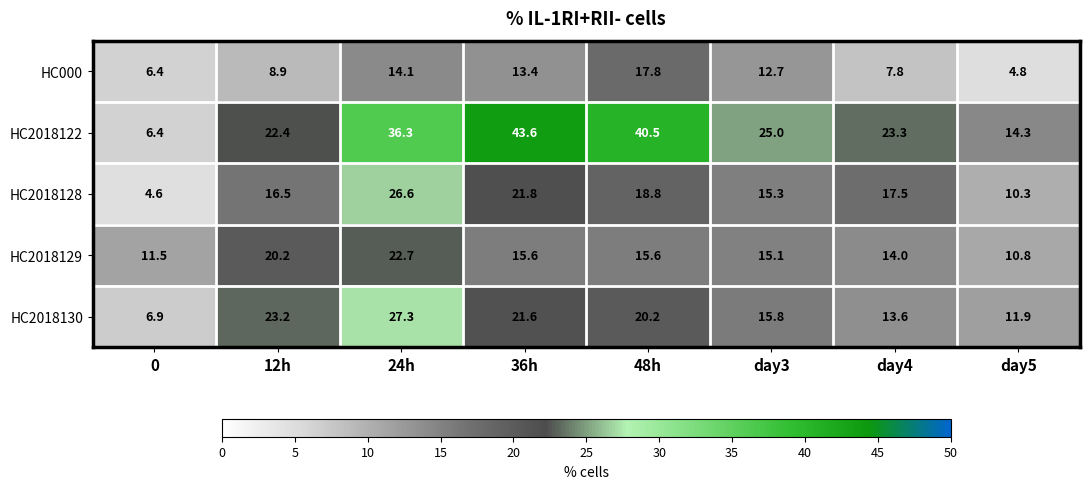

True or false: HC2018130 has a value of 20.2 at 48h.

True